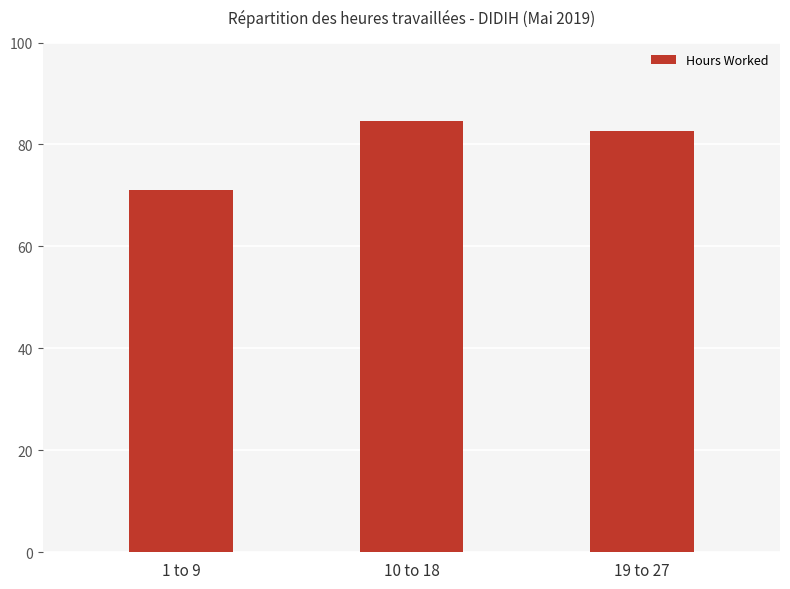

What is the sum of the values at 10 to 18 and 19 to 27?

167.3